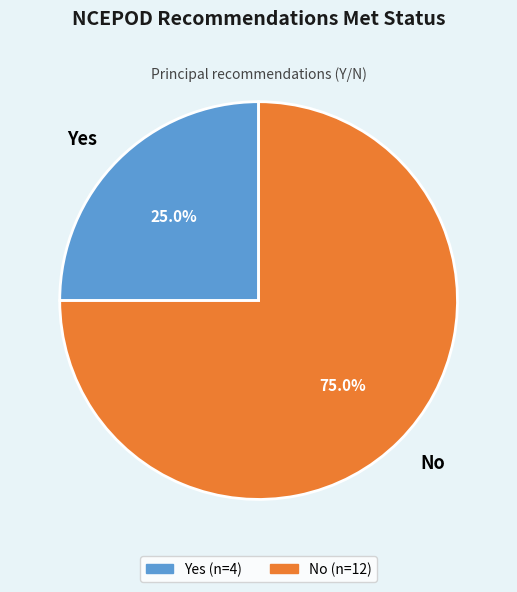

Combined, what portion of the pie is No and Yes?

100.0%